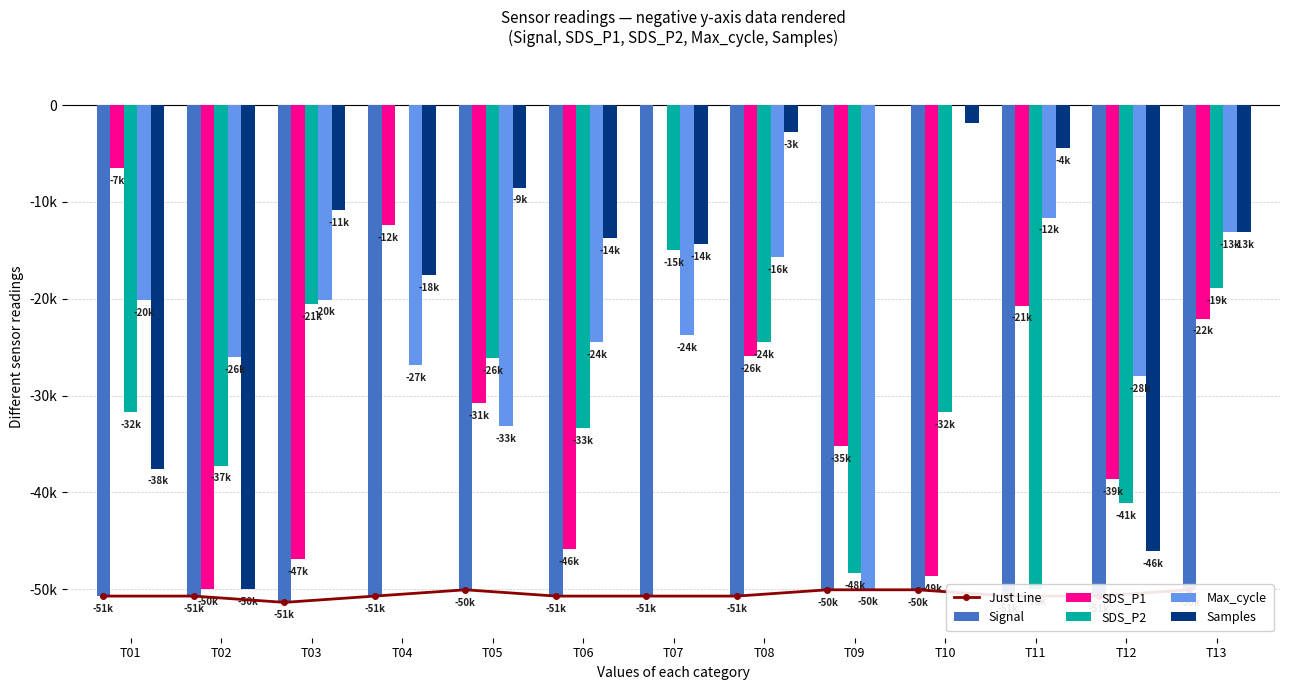

Rank the series at T06 from highest to lowest value.

Samples, Max_cycle, SDS_P2, SDS_P1, Just Line, Signal